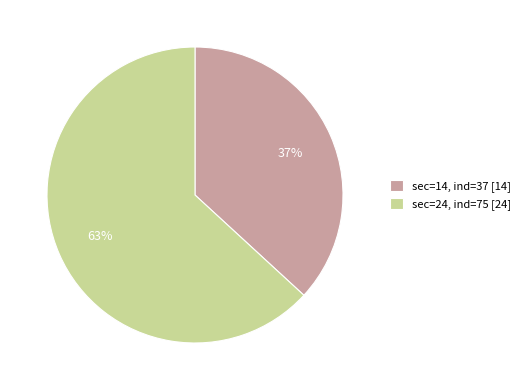

Is the sum of sec=24, ind=75 [24] and sec=14, ind=37 [14] greater than half?

Yes